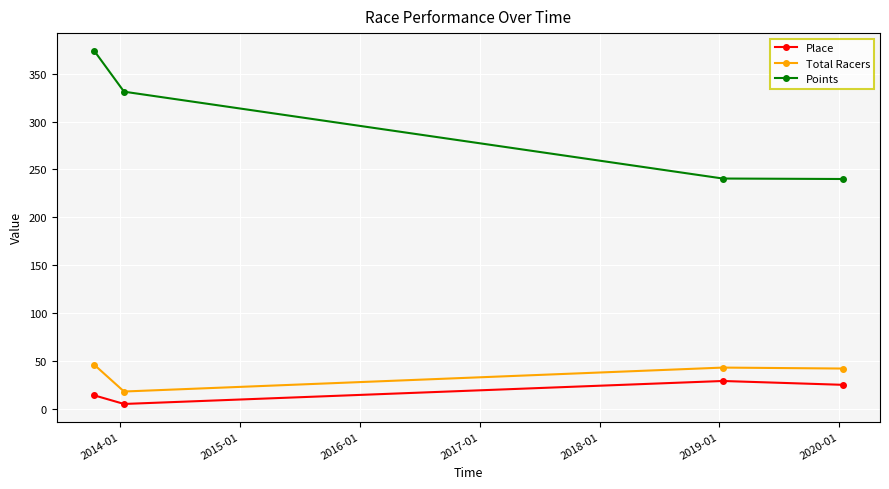

At how many categories does at least one series exceed 181?

4